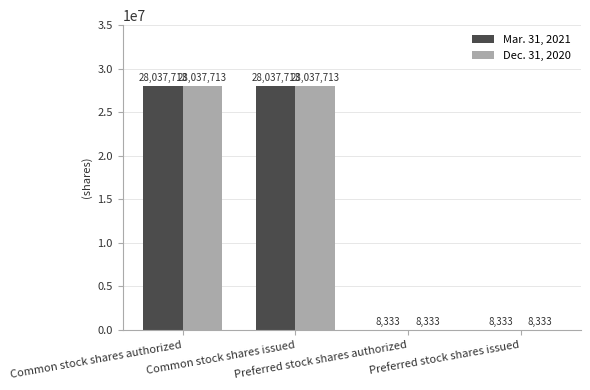

Count the number of categories in the chart.

4